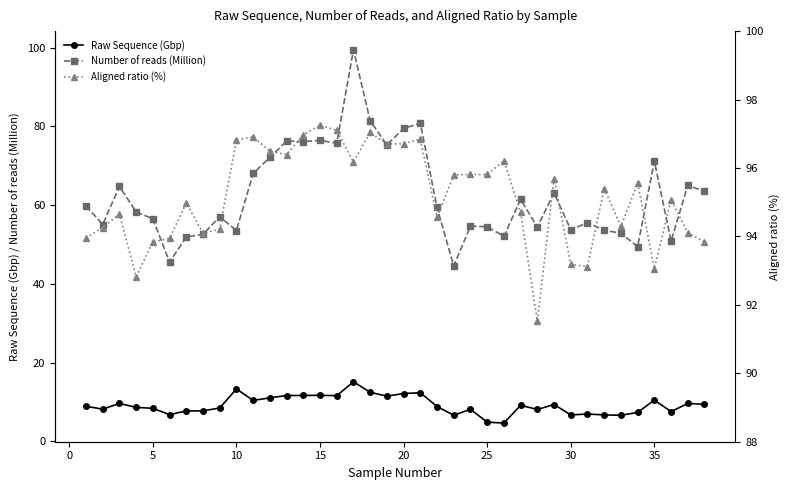

True or false: Raw Sequence (Gbp) has more than 1 interior local peaks.

True